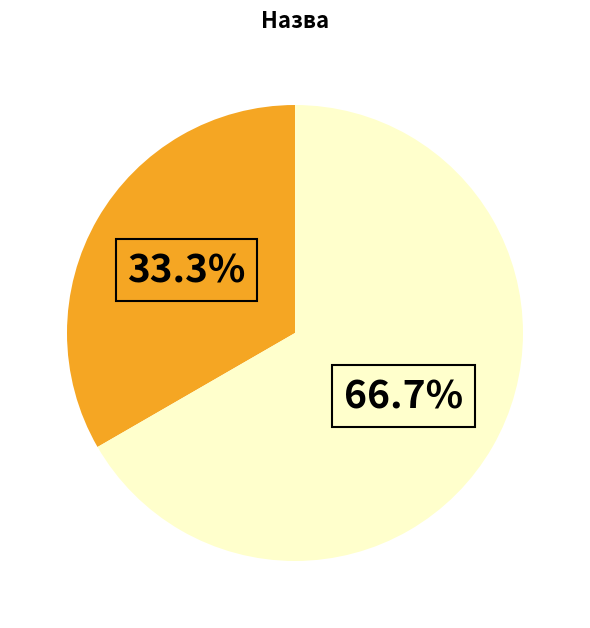

Does any single category account for the majority?

Yes